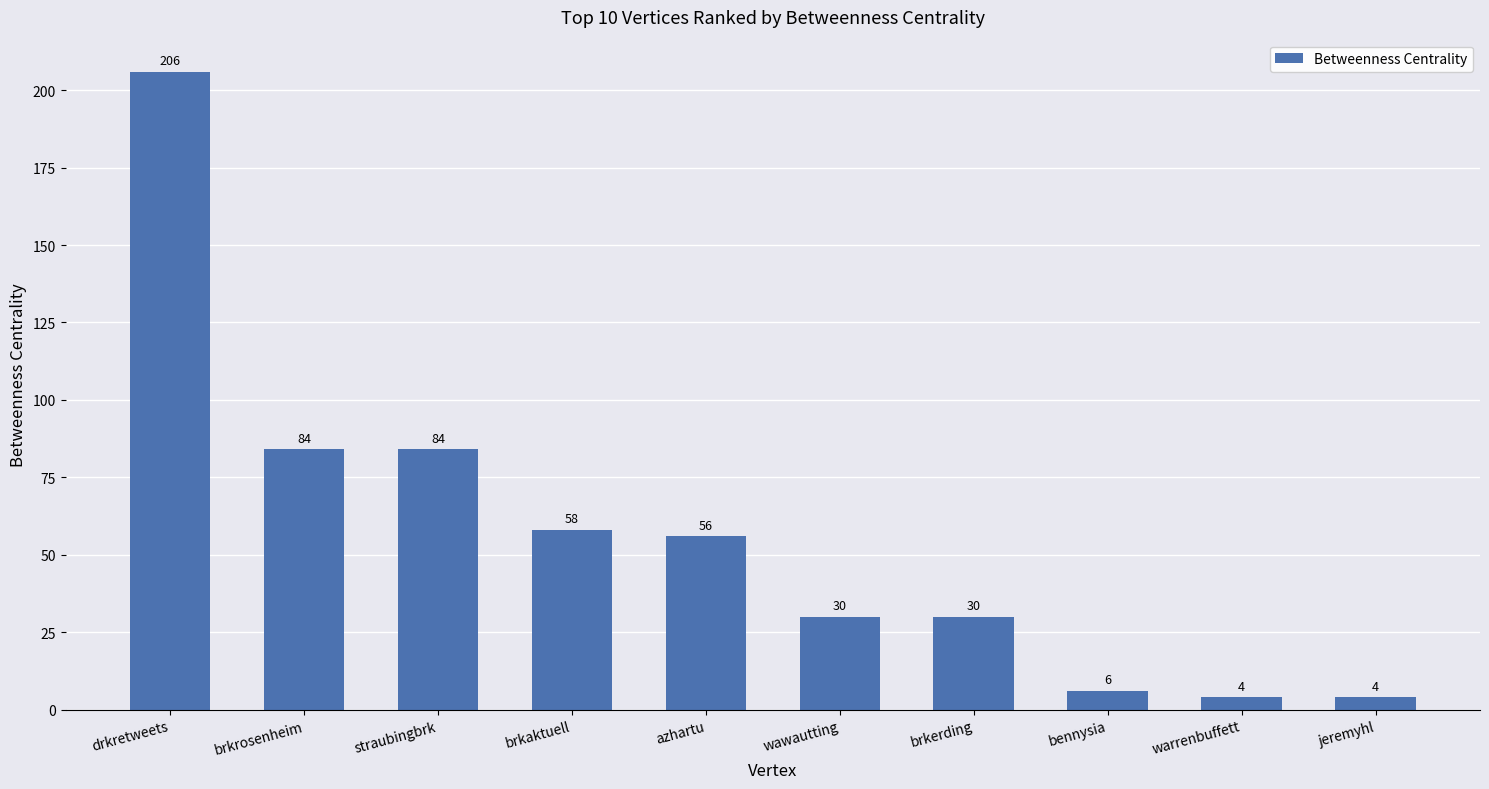

Where does the data first go above 56?

drkretweets